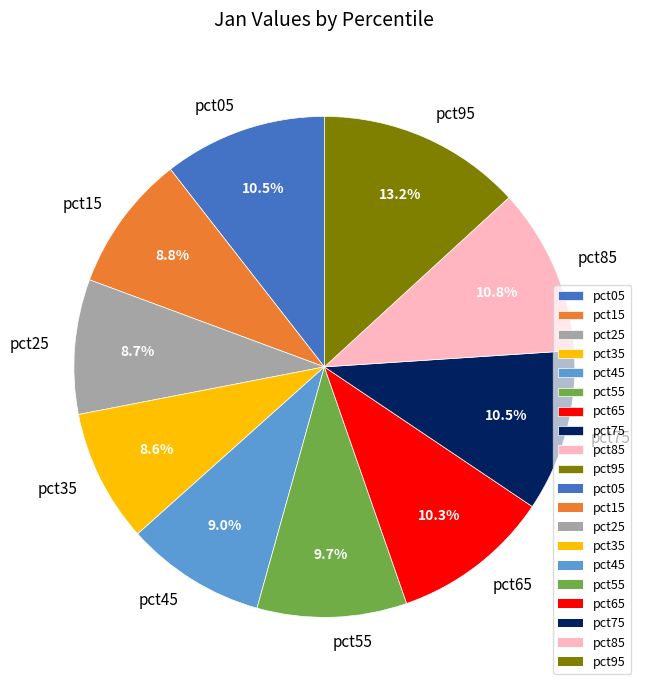

What is the largest slice in the pie chart?

pct95